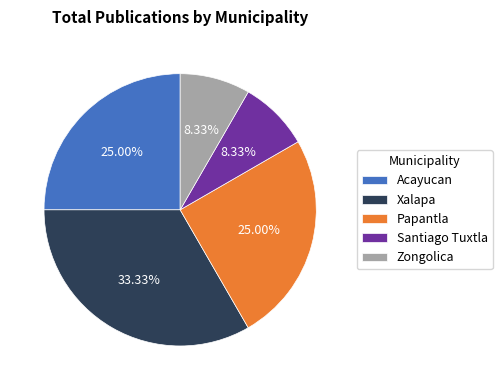

Combined, do Santiago Tuxtla and Zongolica account for over 50%?

No